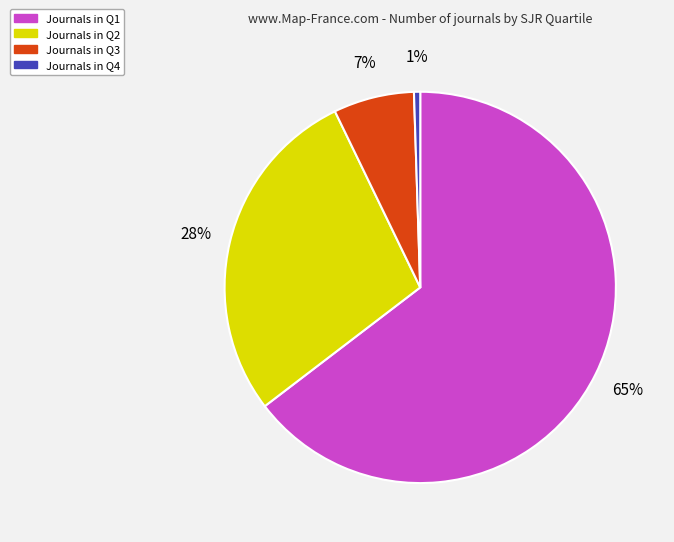

To the nearest percent, what is the average slice percentage?

25%